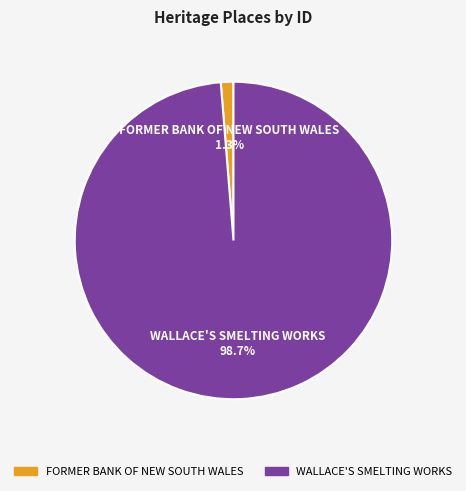

To the nearest percent, what is the difference between the largest and smallest slice percentages?

97%